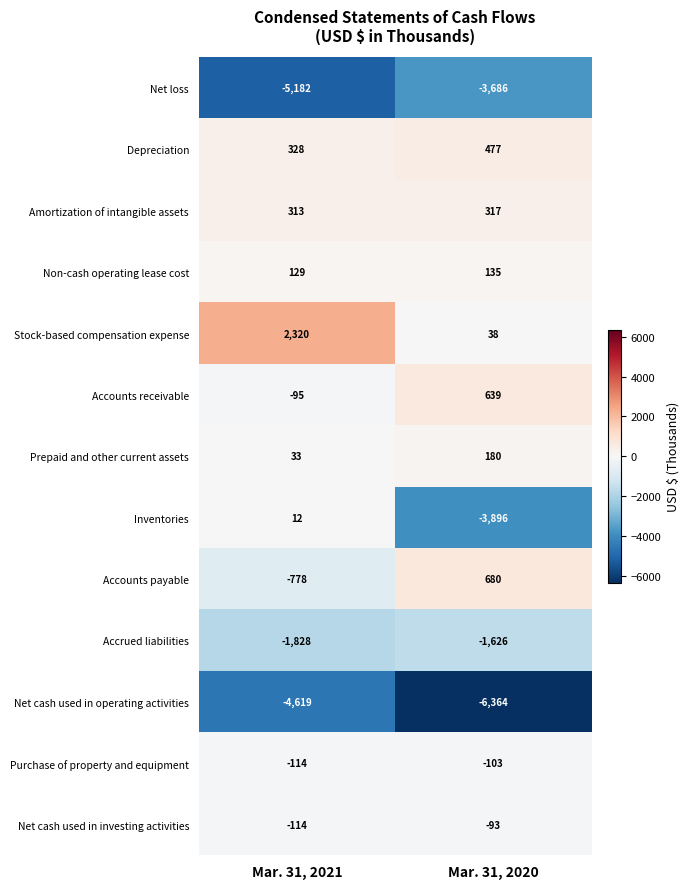

List the labels in order of Stock-based compensation expense value, smallest first.

Mar. 31, 2020, Mar. 31, 2021